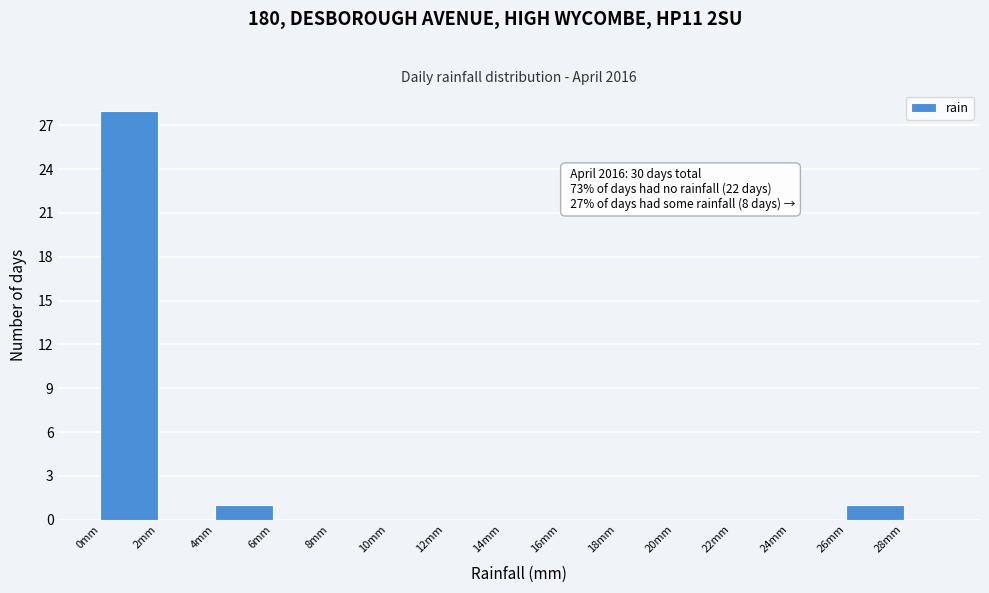

Which range on the x-axis has the tallest bar?

0.0 to 2.0